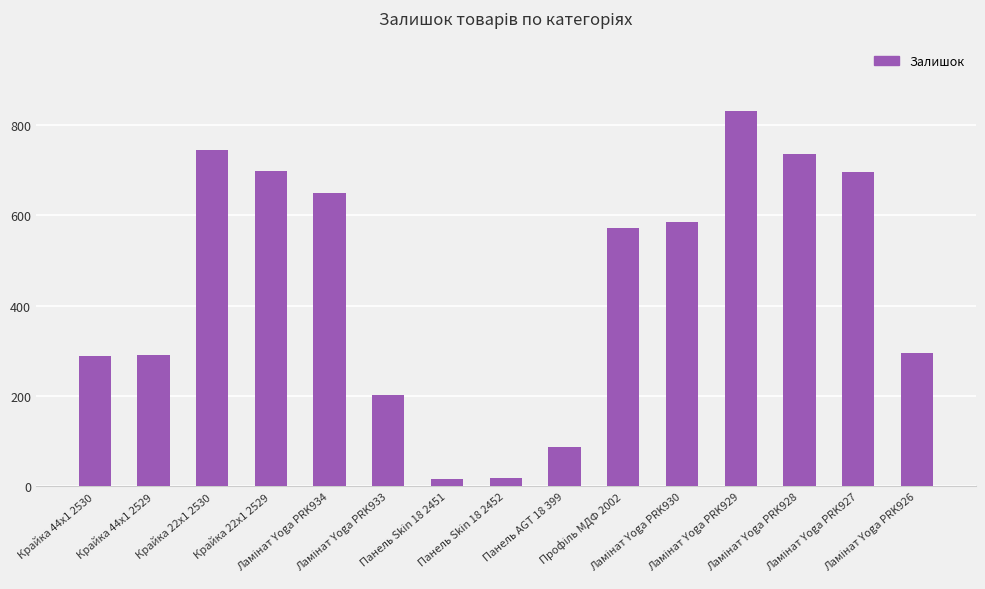

What is the label of the 9th bar from the left?

Панель AGT 18 399